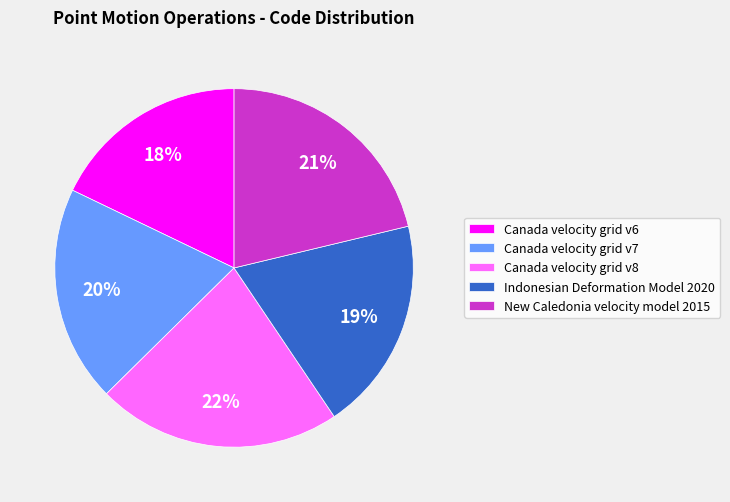

Is there a majority slice in this chart?

No